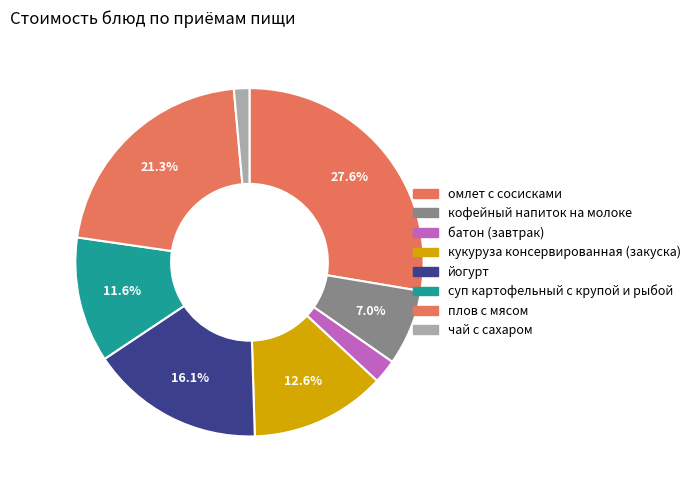

Count the number of slices in the pie.

8